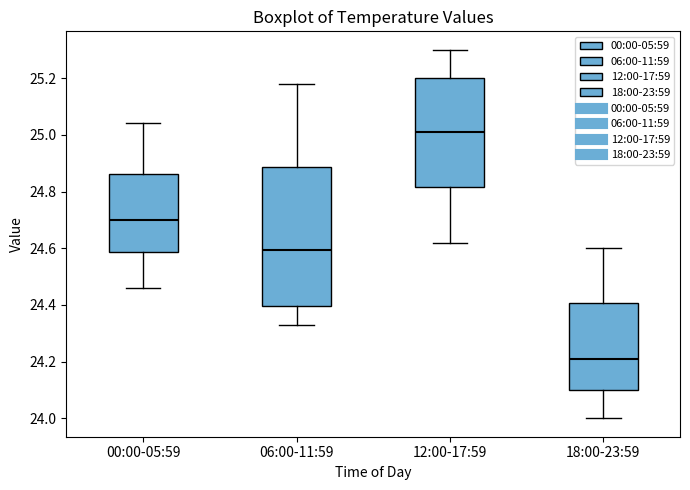

Reading left to right, read every box against the y-axis: the position of its median line, the range the box covers, and the ends of its whiskers. The values are not printed on the chart, so give them approximately, as read against the axis.

00:00-05:59: median 24.70, box 24.58 to 24.86, whiskers 24.46 to 25.04
06:00-11:59: median 24.60, box 24.40 to 24.88, whiskers 24.34 to 25.18
12:00-17:59: median 25.02, box 24.82 to 25.20, whiskers 24.62 to 25.30
18:00-23:59: median 24.22, box 24.10 to 24.40, whiskers 24.00 to 24.60